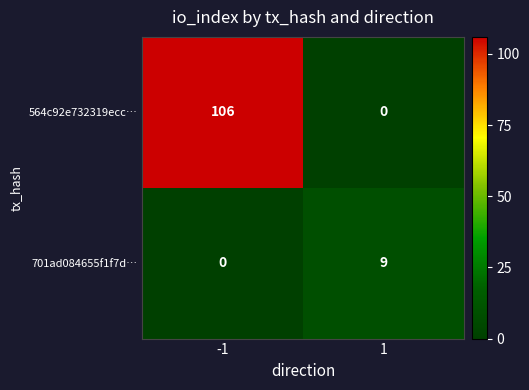

True or false: 564c92e732319ecc… has a value of 40 at 1.

False